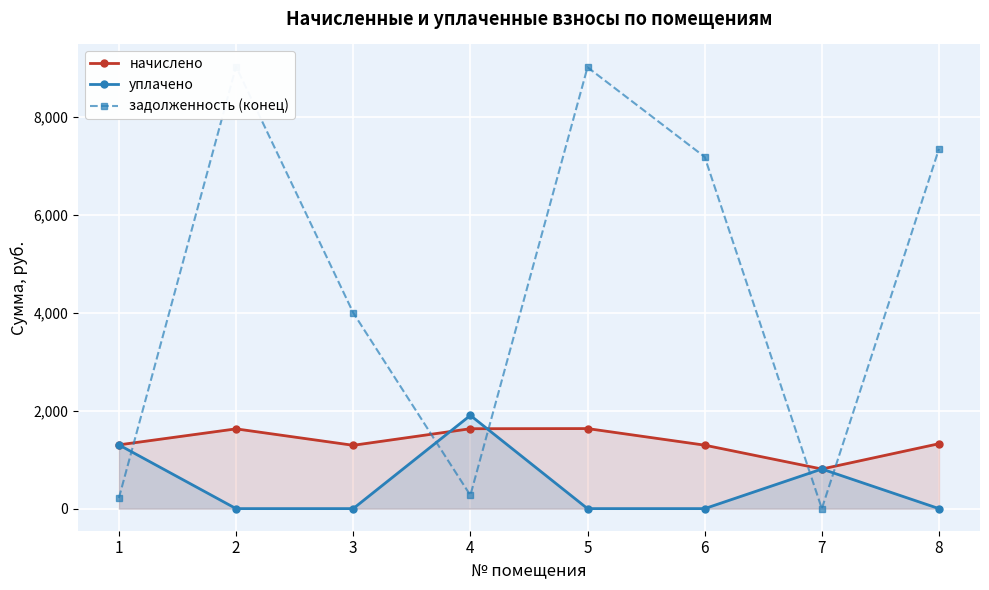

At which category does уплачено reach its first local peak?

4